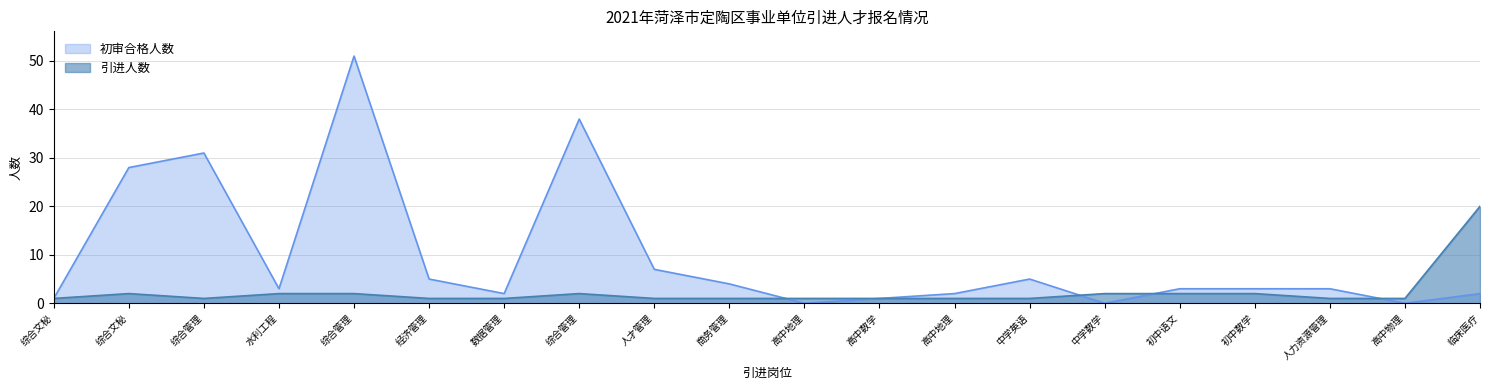

Rank the series by their maximum value, from highest to lowest.

初审合格人数, 引进人数